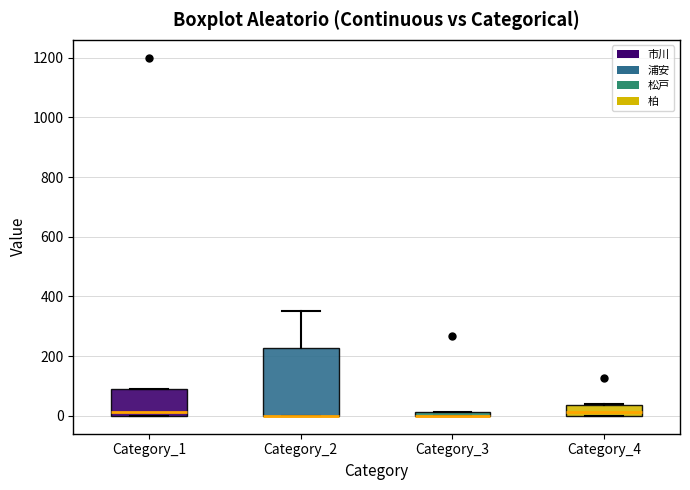

Comparing the boxes themselves (not the whiskers), which one is the tallest?

Category_2